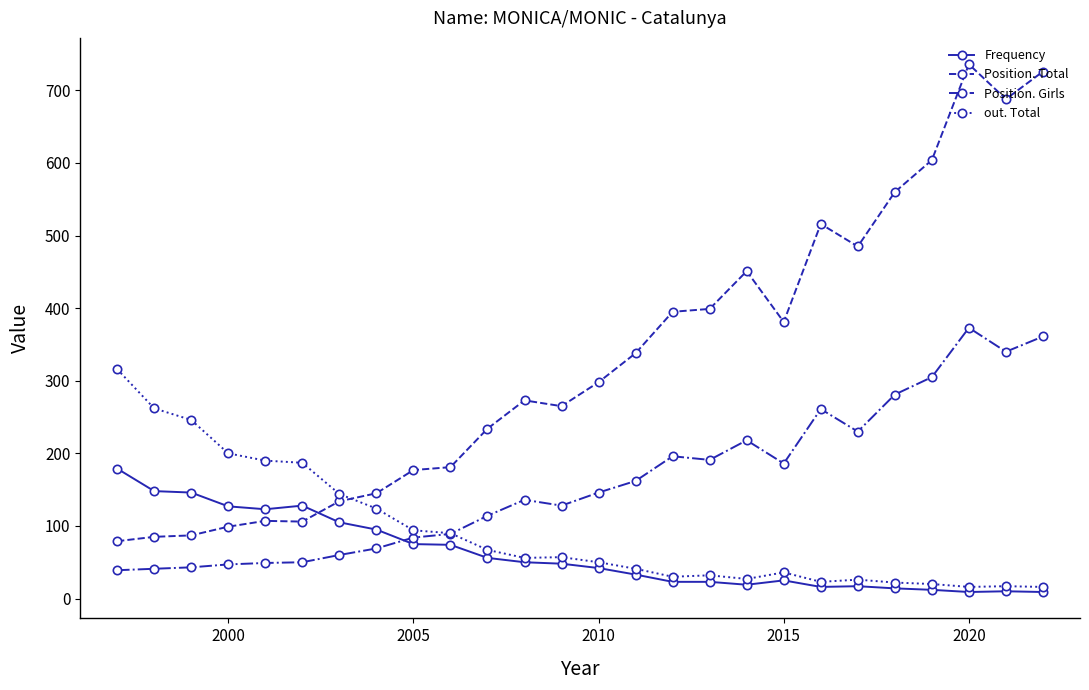

Does the chart display data point markers on the line(s)?

Yes